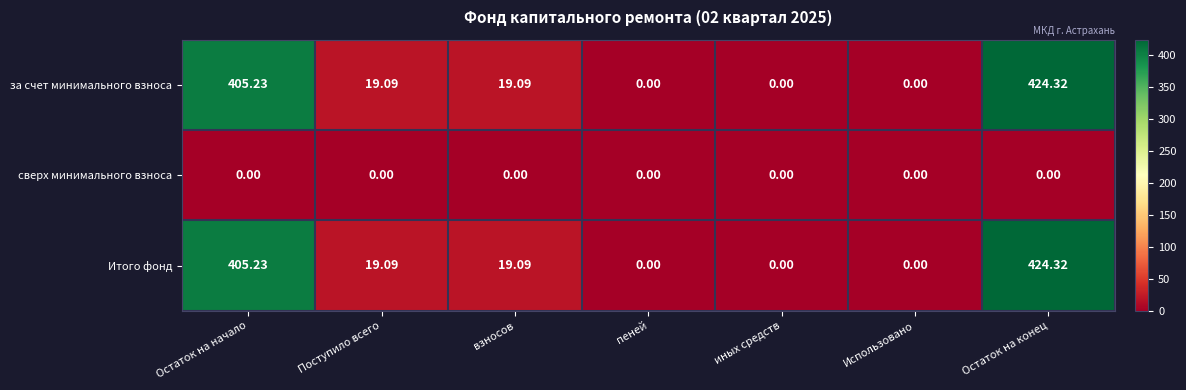

What is the total value across all series at взносов?

38.2